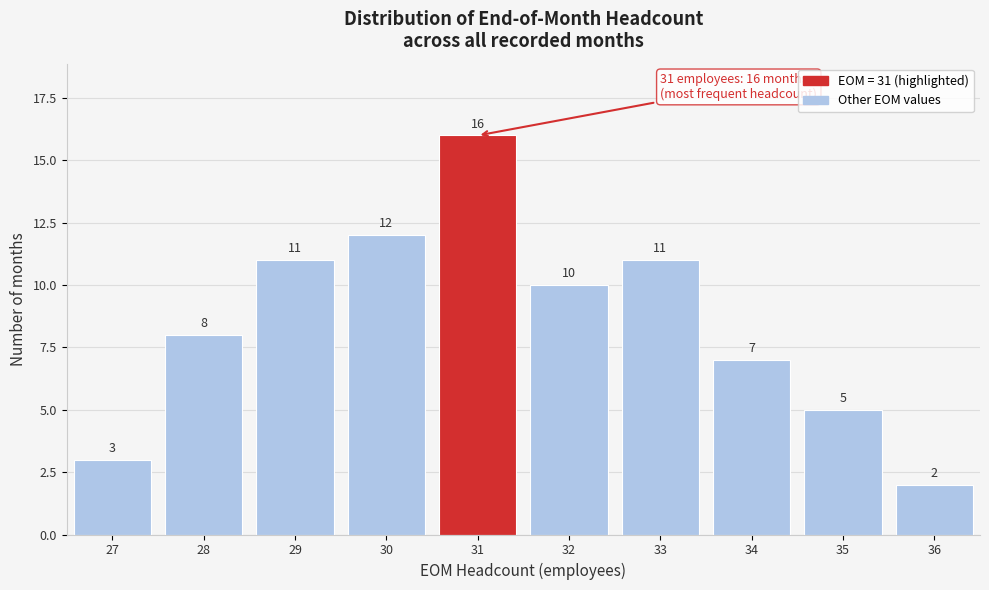

Reading left to right, transcribe this chart: for each bar, give the range it covers on the x-axis and its height.

26.5 to 27.5: 3
27.5 to 28.5: 8
28.5 to 29.5: 11
29.5 to 30.5: 12
30.5 to 31.5: 16
31.5 to 32.5: 10
32.5 to 33.5: 11
33.5 to 34.5: 7
34.5 to 35.5: 5
35.5 to 36.5: 2